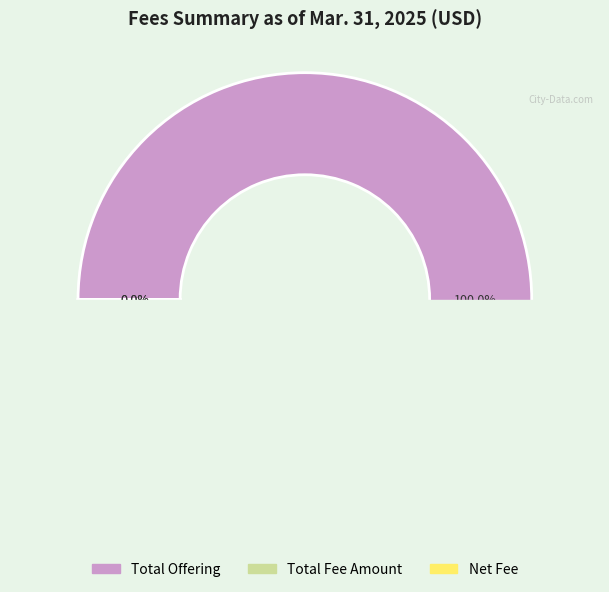

The Total Fee Amount slice represents 1% of the pie. True or false?

False